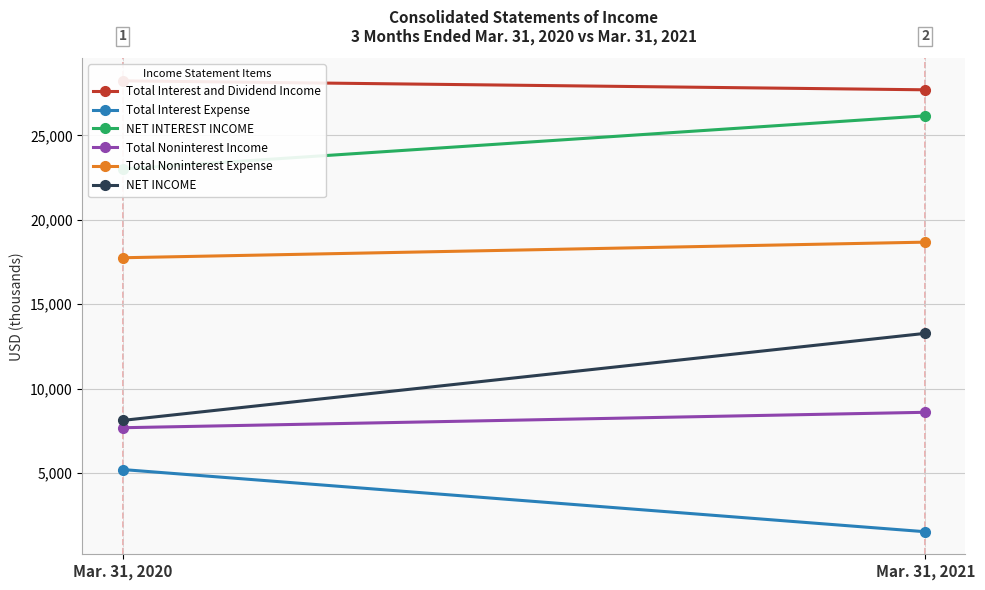

What are all the series names shown in the legend?

Total Interest and Dividend Income, Total Interest Expense, NET INTEREST INCOME, Total Noninterest Income, Total Noninterest Expense, NET INCOME